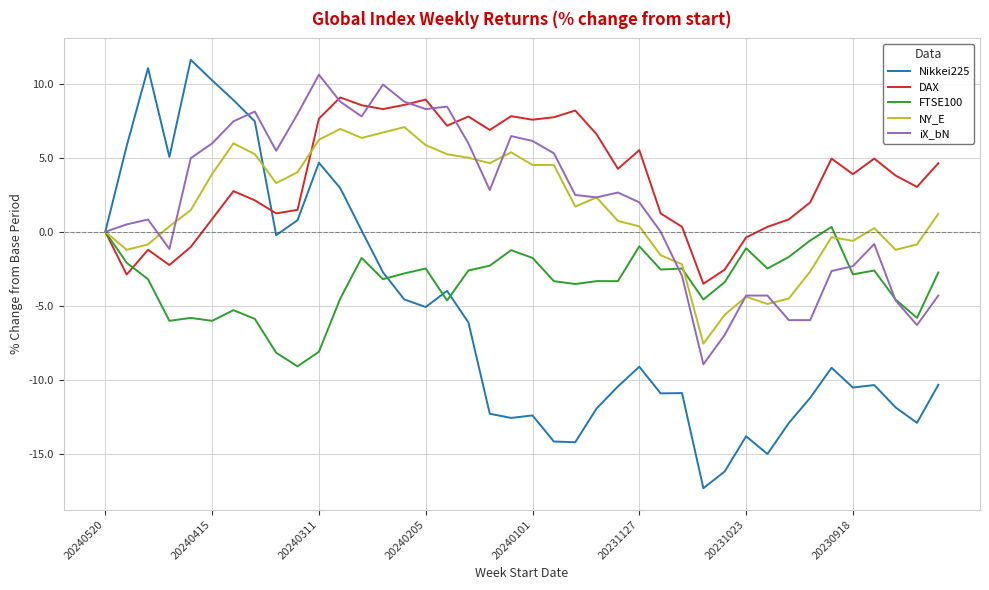

Which series has the largest total across all categories?

DAX